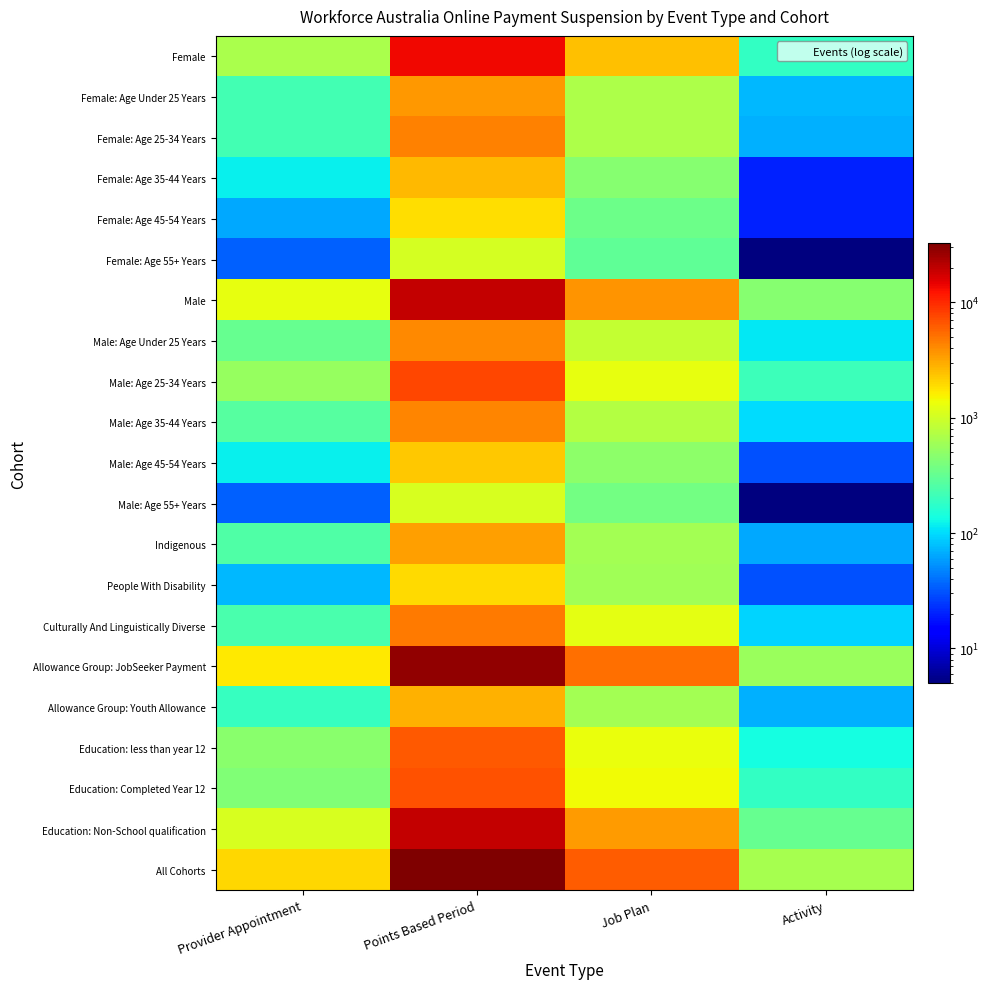

Which series has the largest total across all categories?

All Cohorts